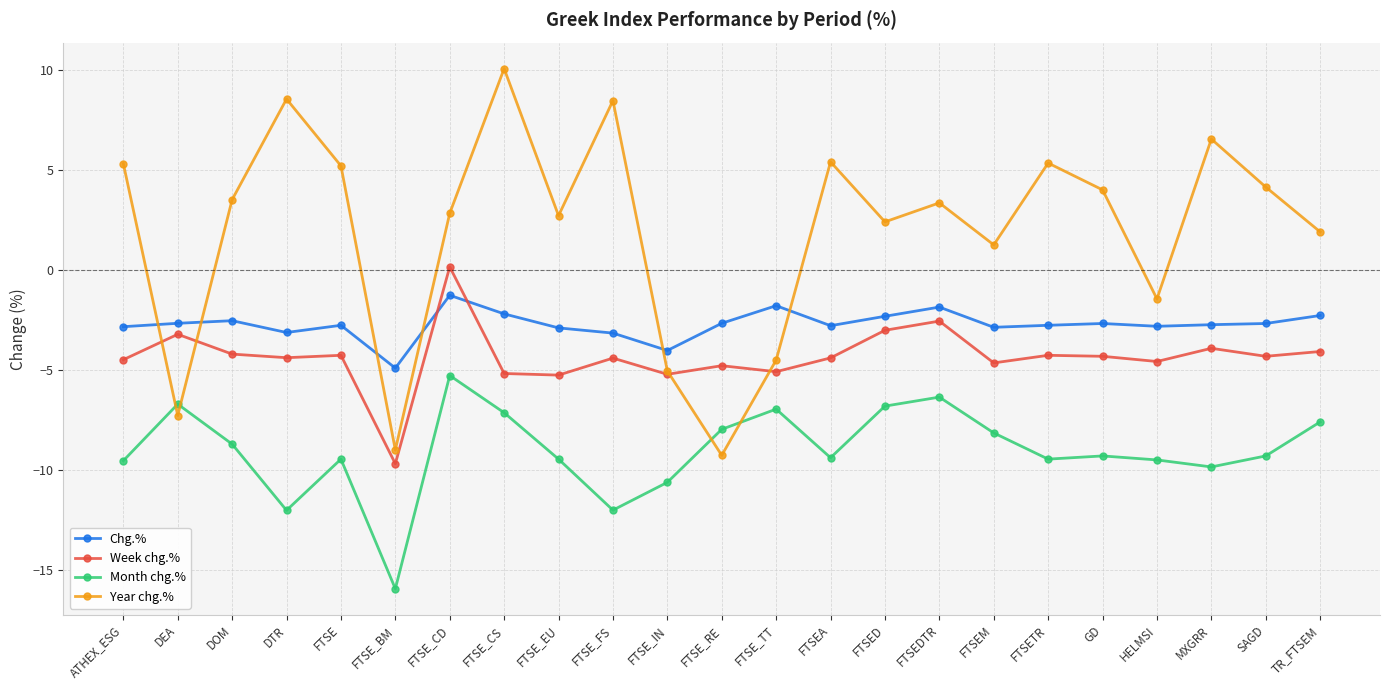

What is the minimum value shown in the chart?

-15.9